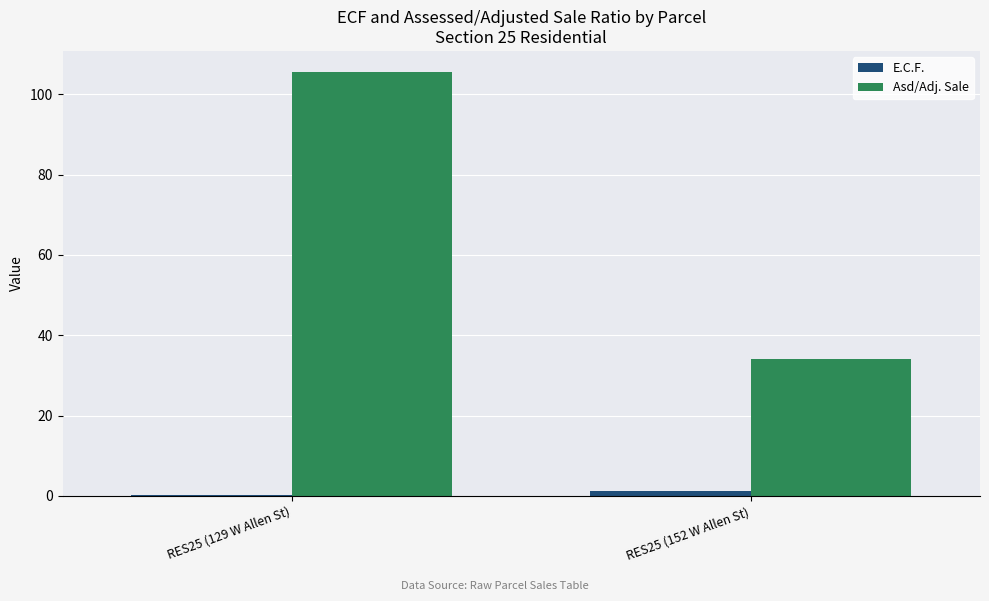

What value does the Asd/Adj. Sale series have at RES25 (152 W Allen St)?

34.2